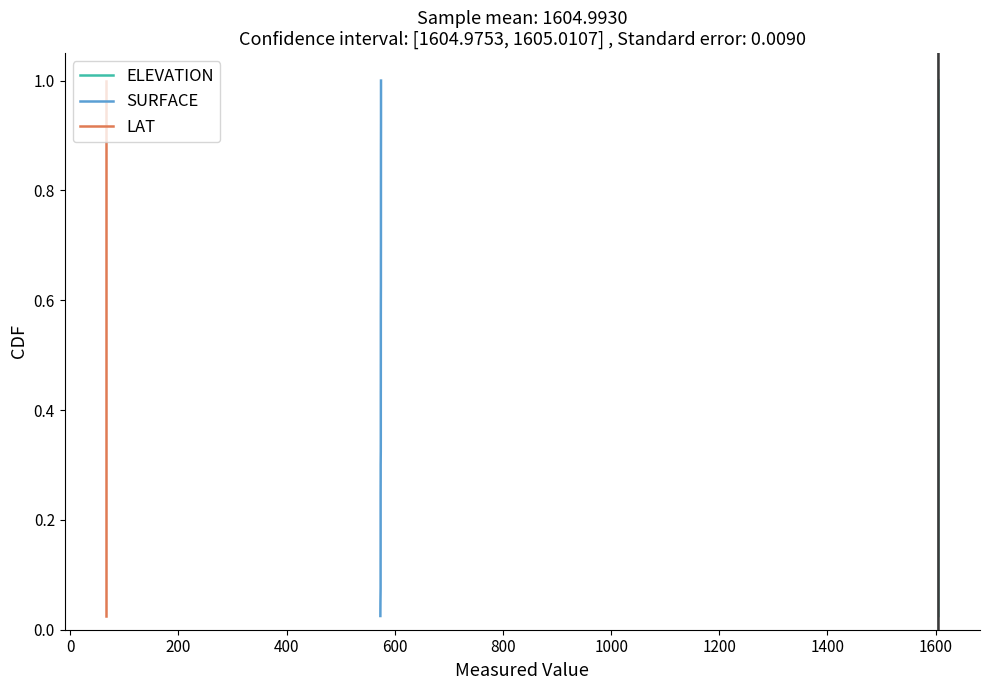

Rank the series by their maximum value, from highest to lowest.

ELEVATION, SURFACE, LAT